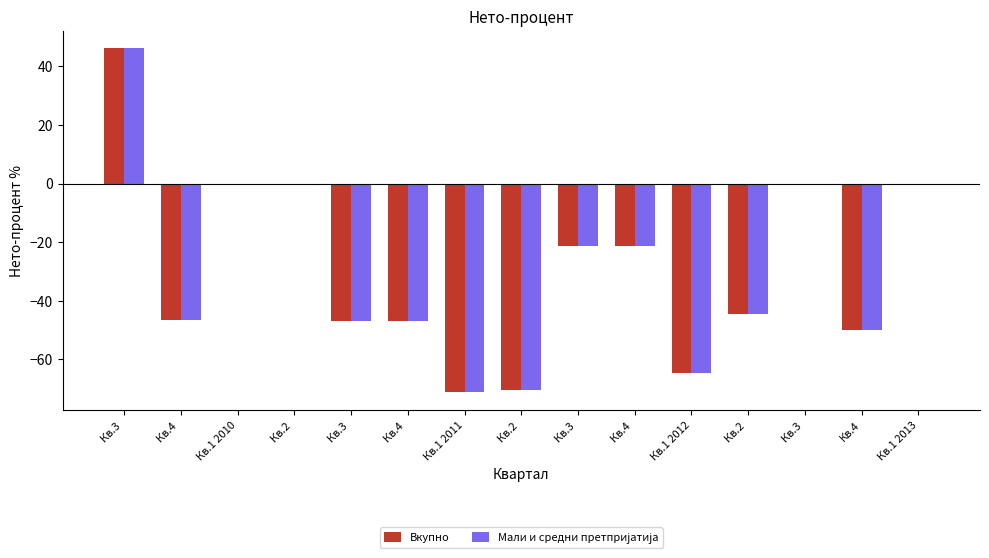

How many categories are shown in the chart?

15